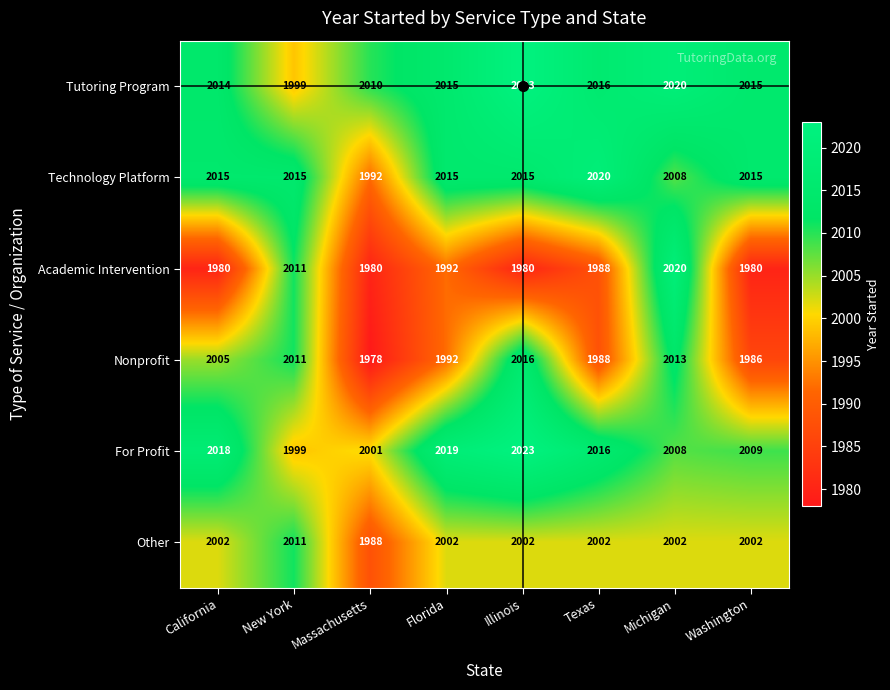

What is the total value across all series at New York?

12046